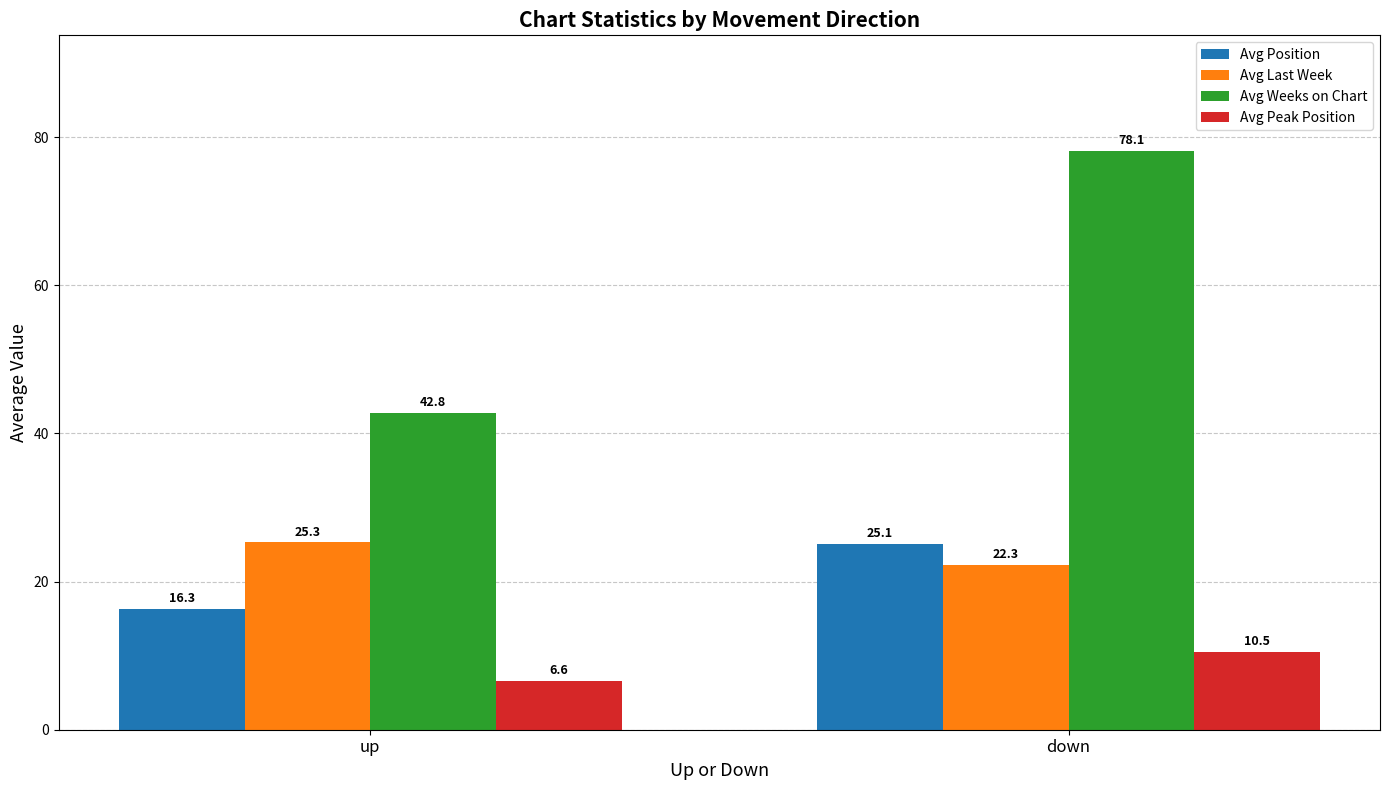

What is the lowest value of the Avg Weeks on Chart series?

42.8